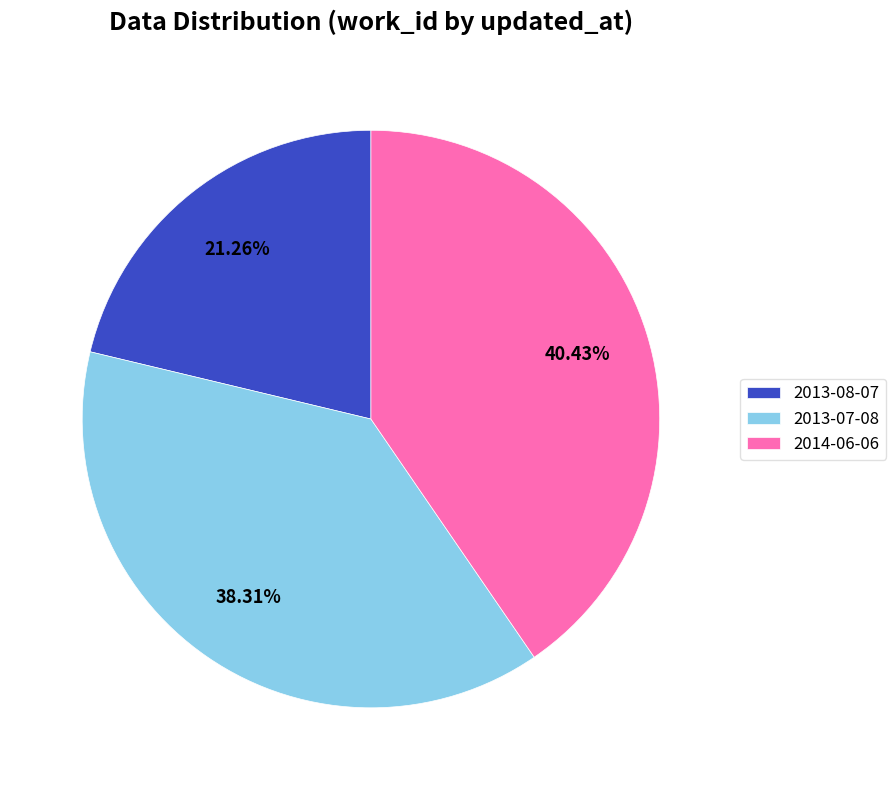

Count the number of slices in the pie.

3